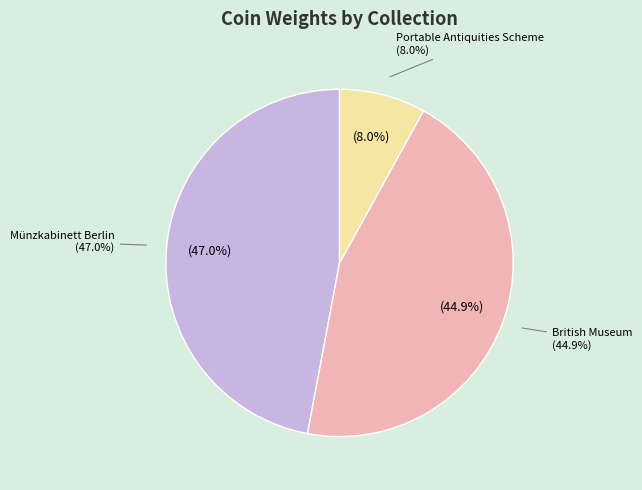

Which category has the smallest portion of the pie?

Portable Antiquities Scheme